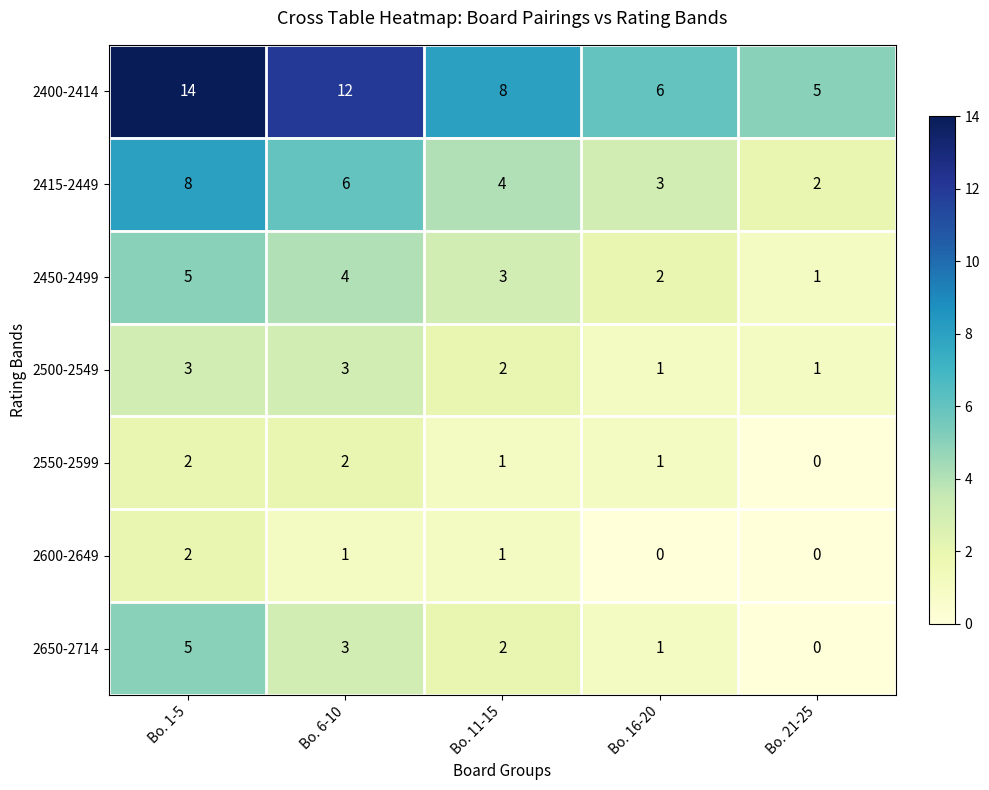

How many series are shown in this chart?

7